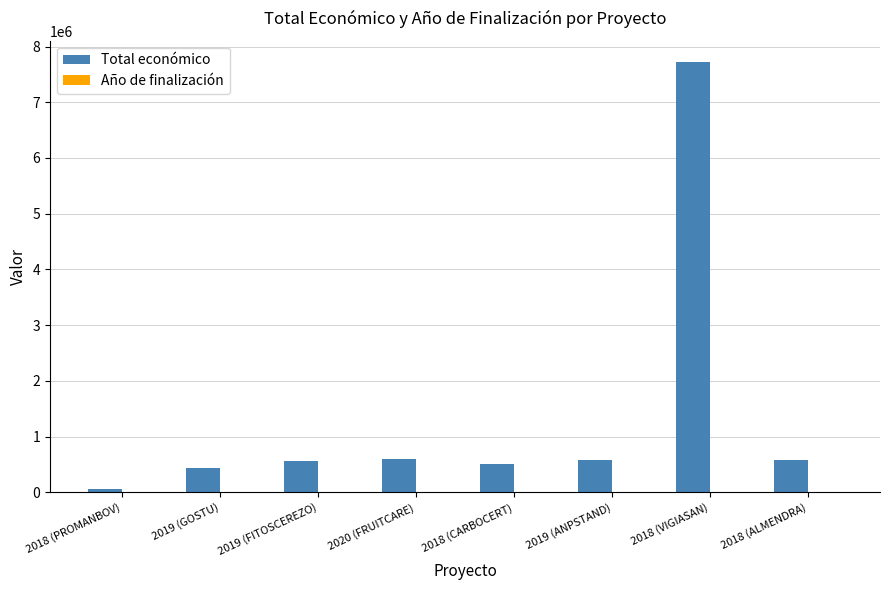

What is the greatest value displayed?

7717171